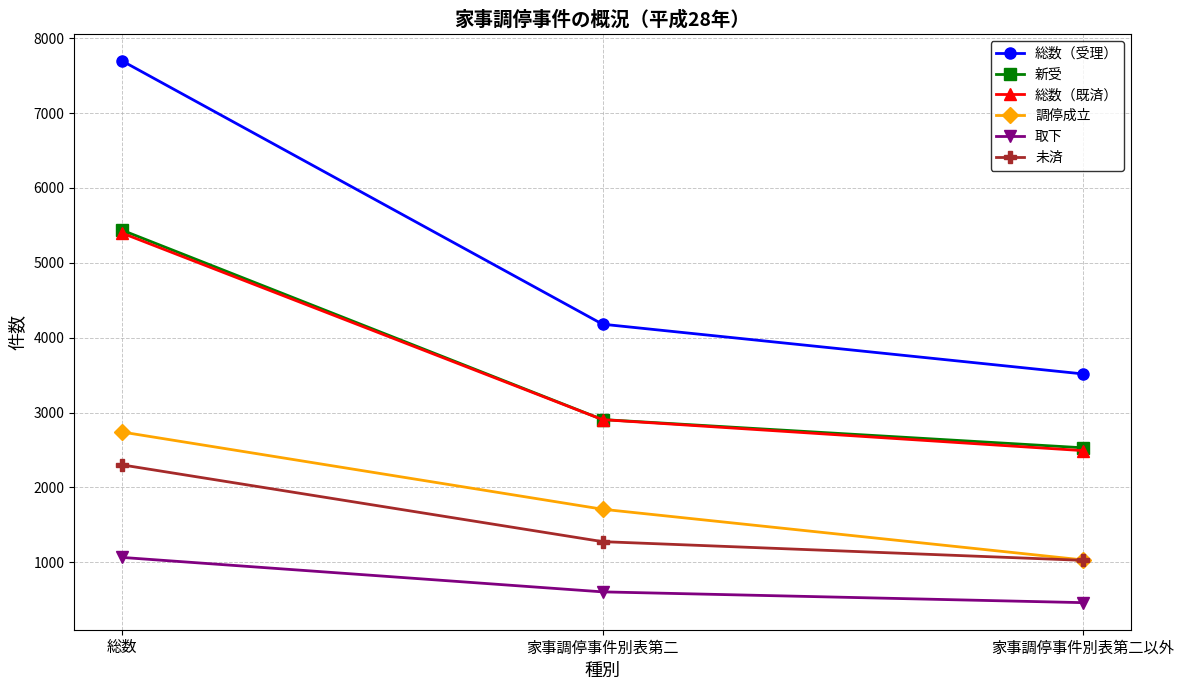

How many categories are shown in the chart?

3